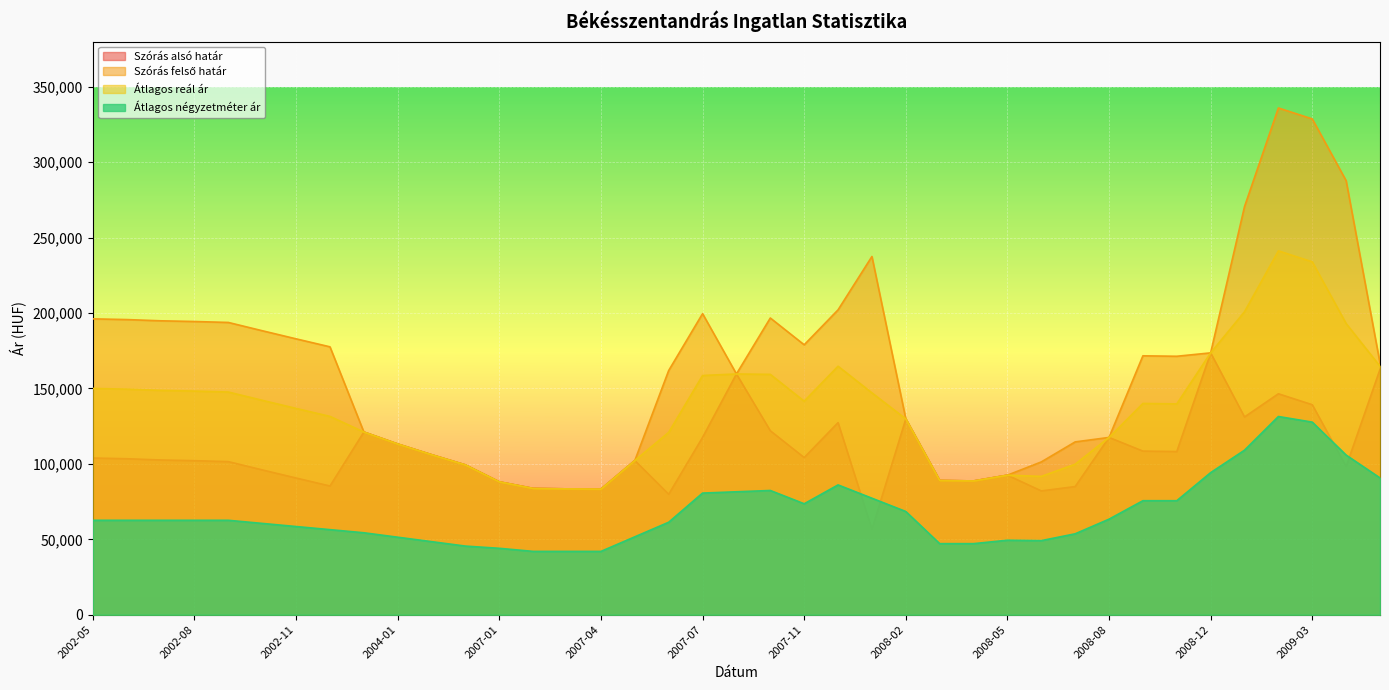

True or false: Szórás felső határ and Szórás alsó határ intersect in this chart.

False